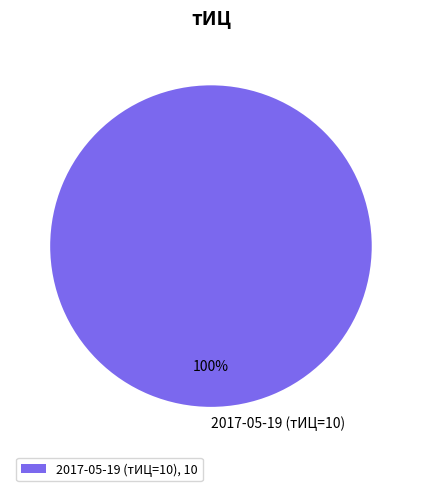

Which slice represents more than half of the pie?

2017-05-19 (тИЦ=10)